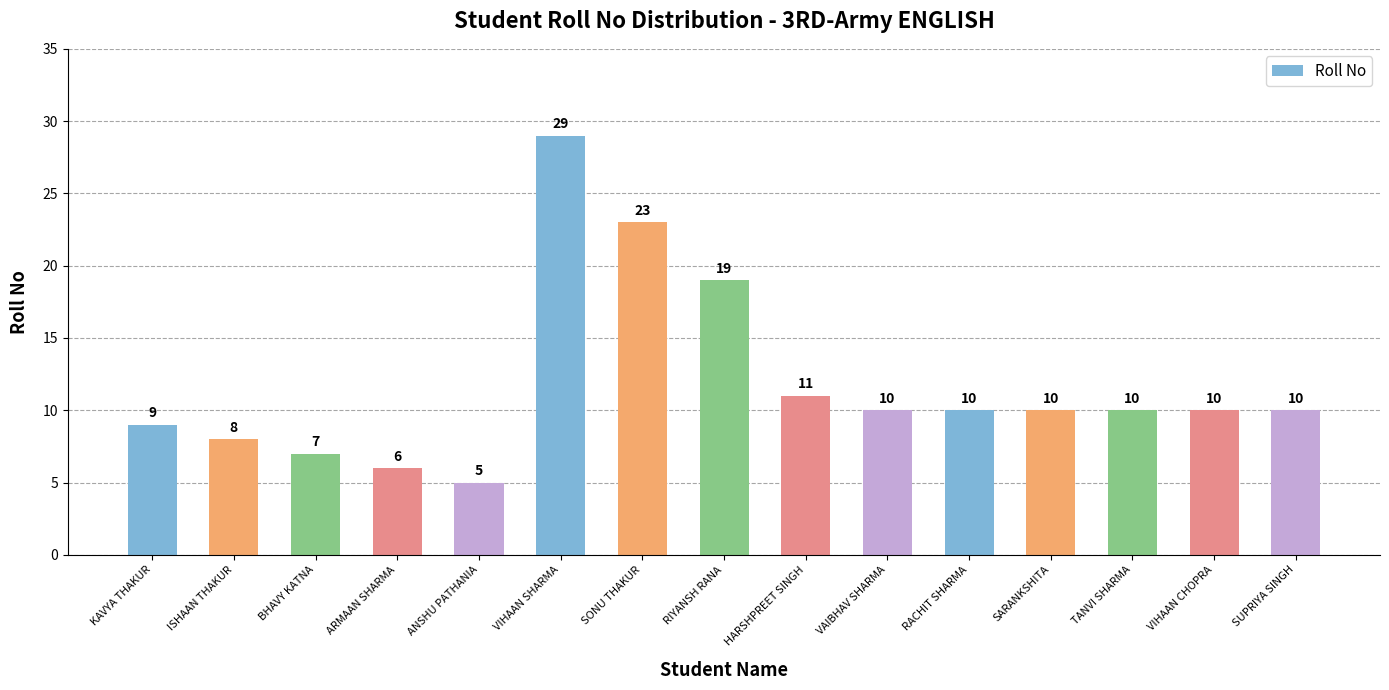

How many data points are less than 10?

5